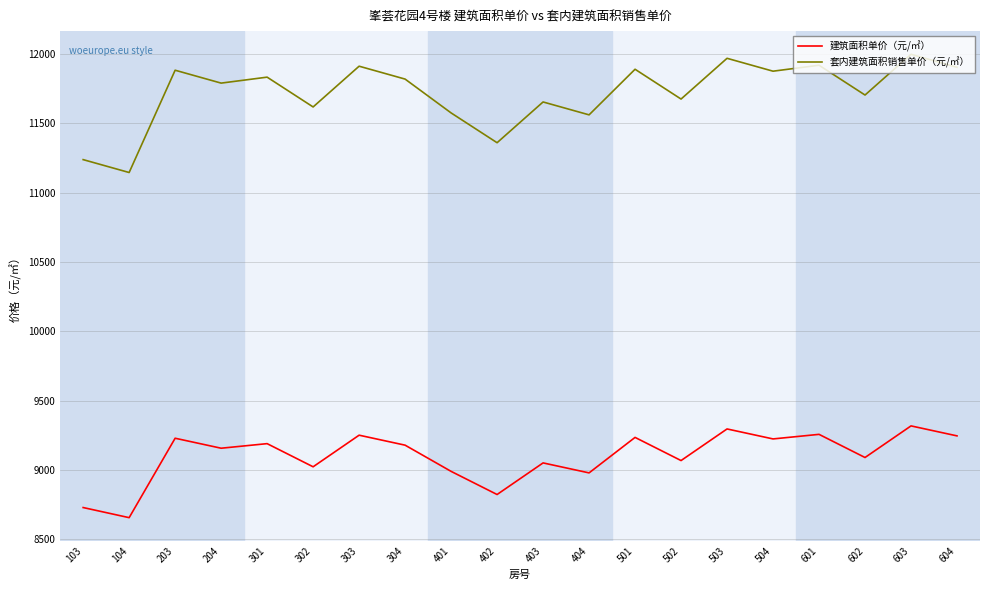

What is the difference between the maximum and minimum values in the 套内建筑面积销售单价（元/㎡） series?

853